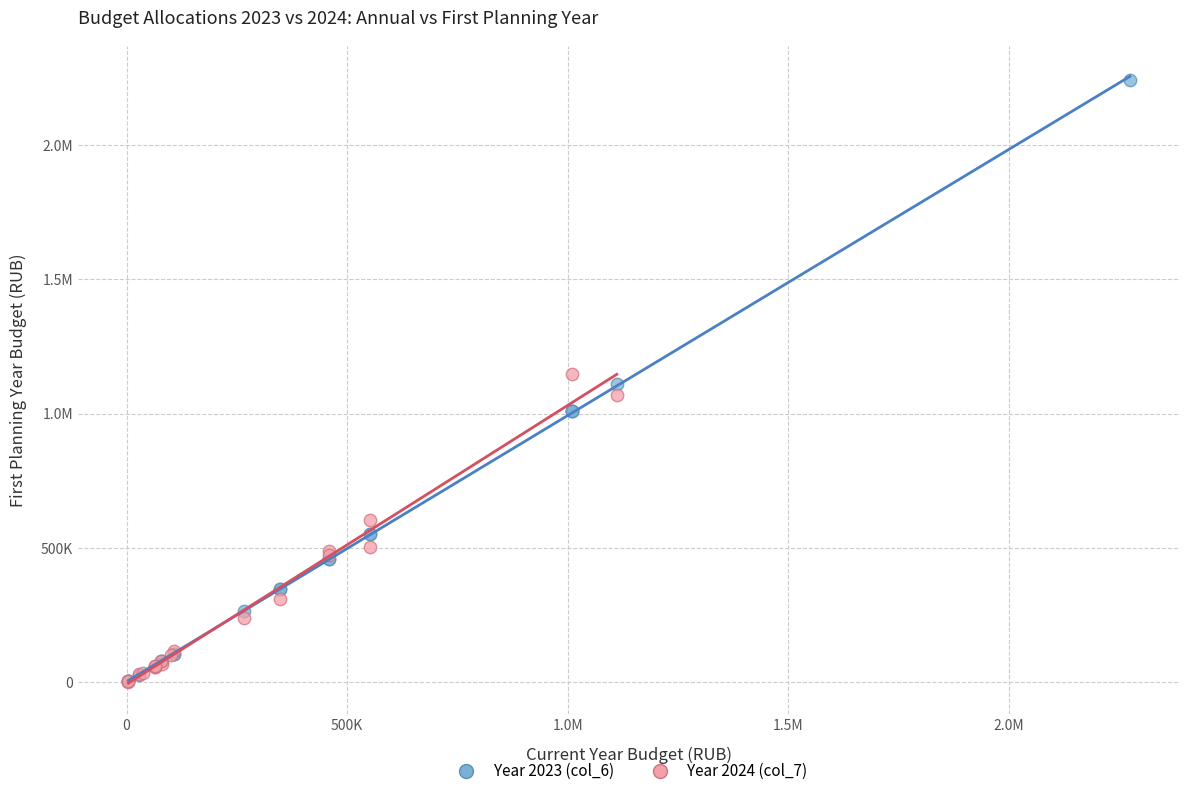

What are all the series names shown in the legend?

Year 2023 (col_6), Year 2024 (col_7)